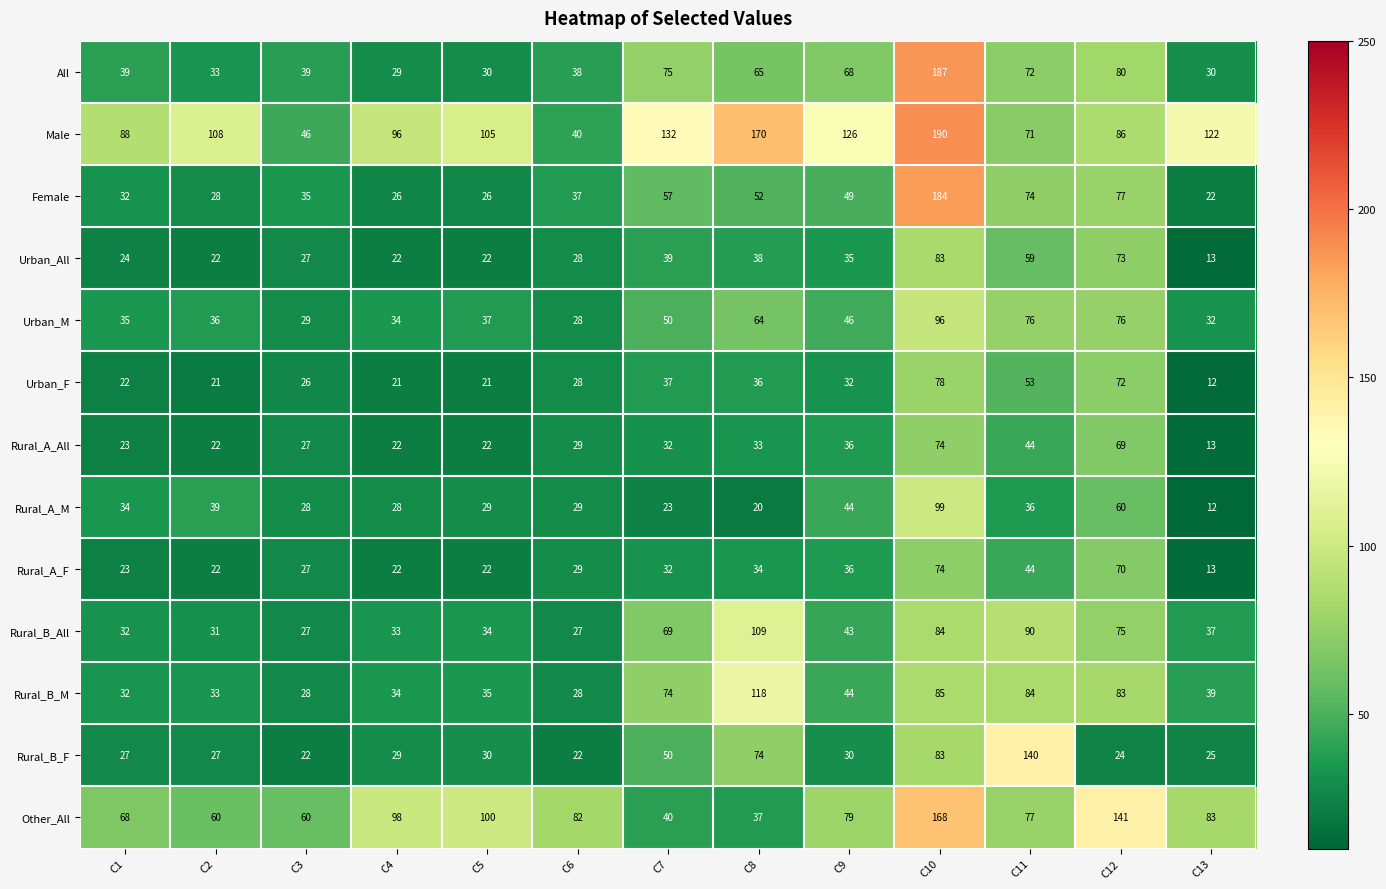

At which label does Male first exceed 105?

C2